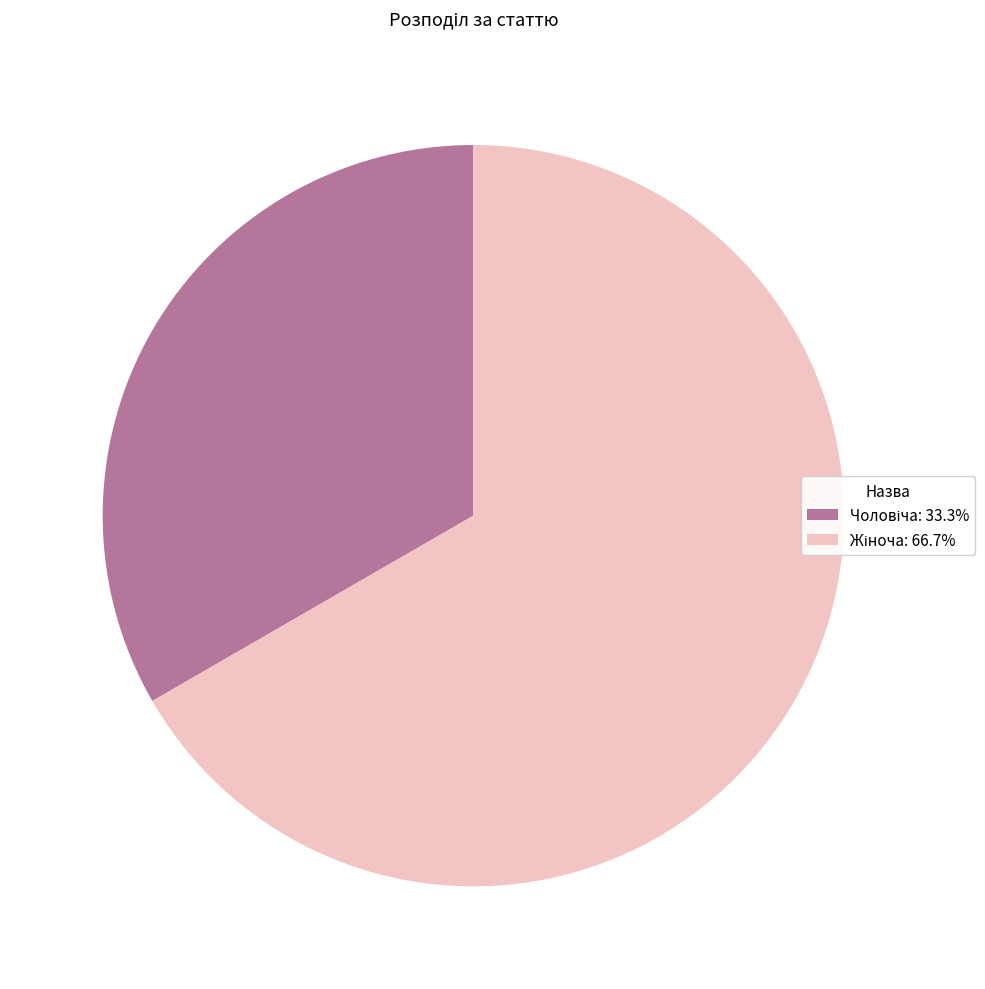

Does any single category account for the majority?

Yes